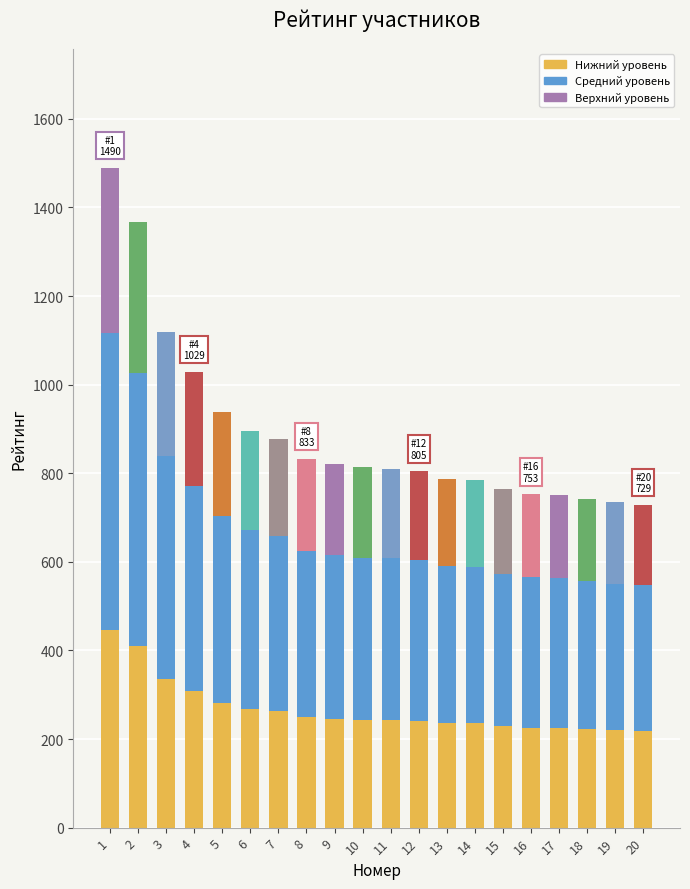

At which label is Средний уровень closest to 499?

3